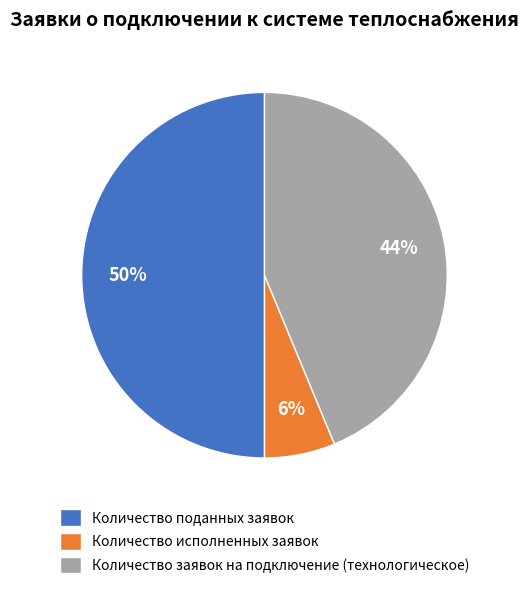

Is it true that Количество исполненных заявок is 20% of the pie?

False